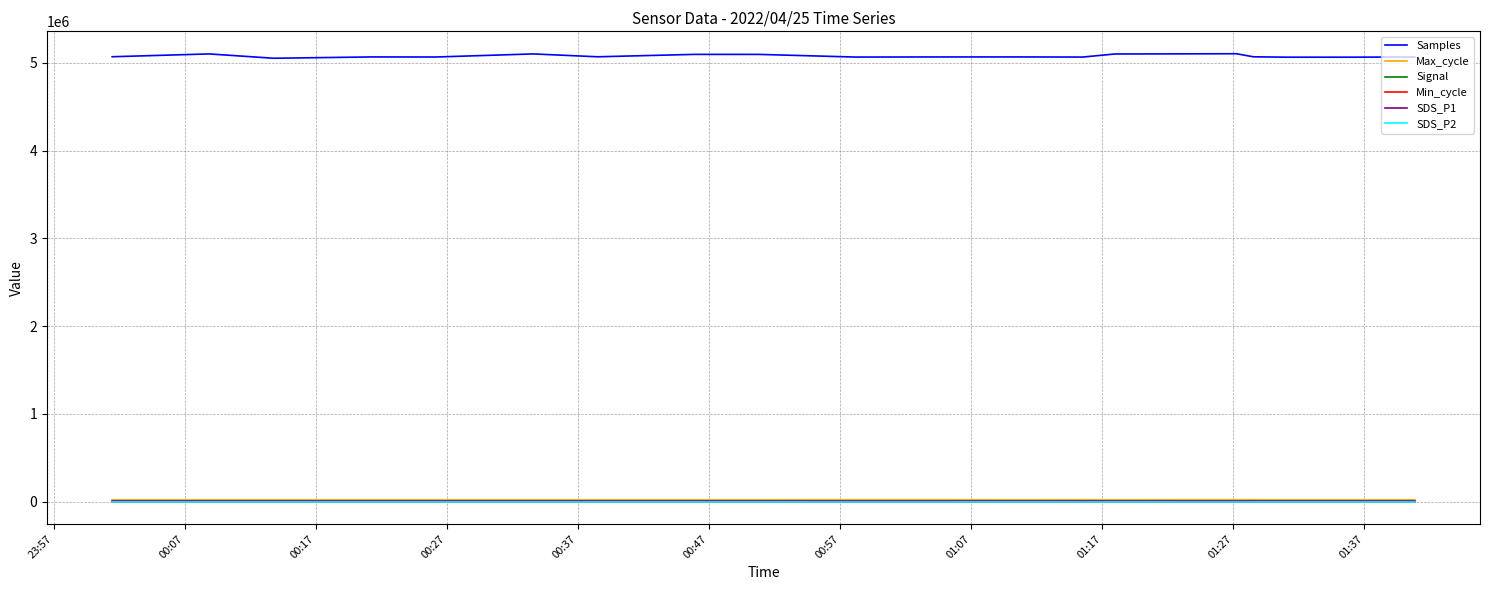

Which series has the widest spread of values?

Samples